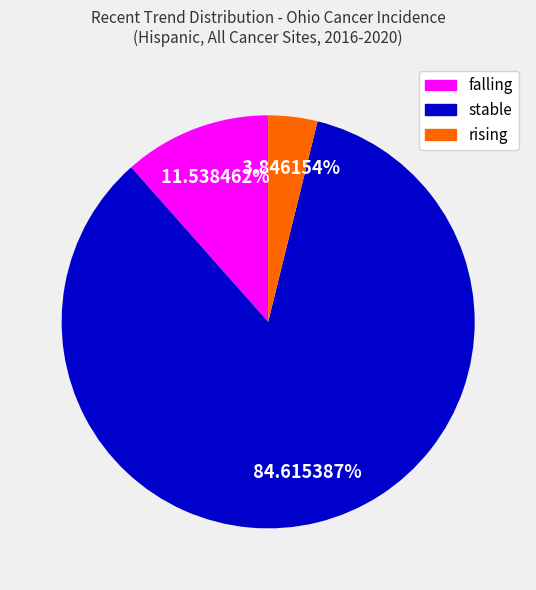

Which slice represents more than half of the pie?

stable